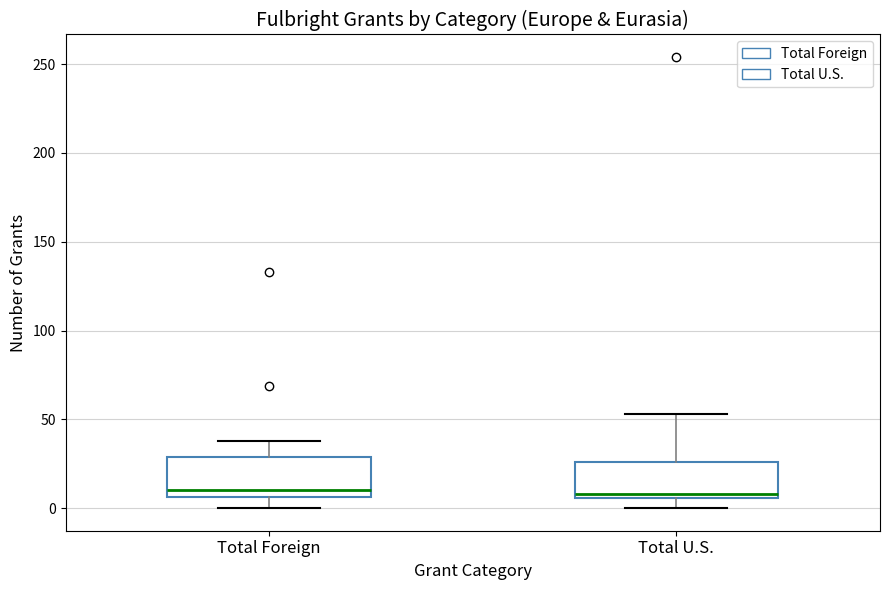

Reading left to right, read every box against the y-axis: the position of its median line, the range the box covers, and the ends of its whiskers. The values are not printed on the chart, so give them approximately, as read against the axis.

Total Foreign: median 10, box 5 to 30, whiskers 0 to 40
Total U.S.: median 10, box 5 to 25, whiskers 0 to 55